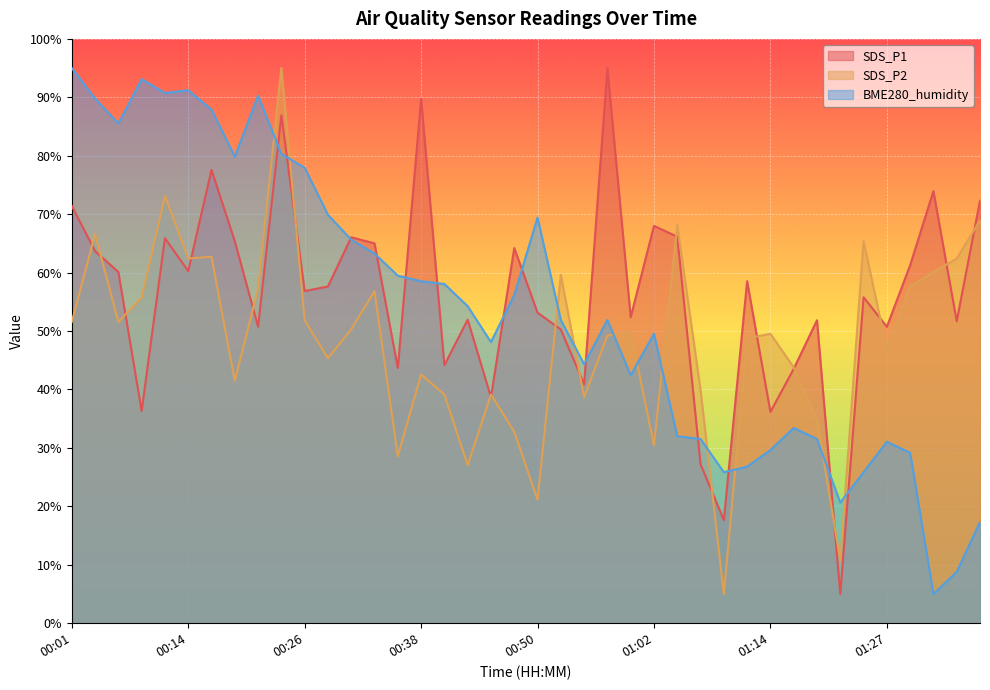

What is the total value across all series at 01:36?

158.6